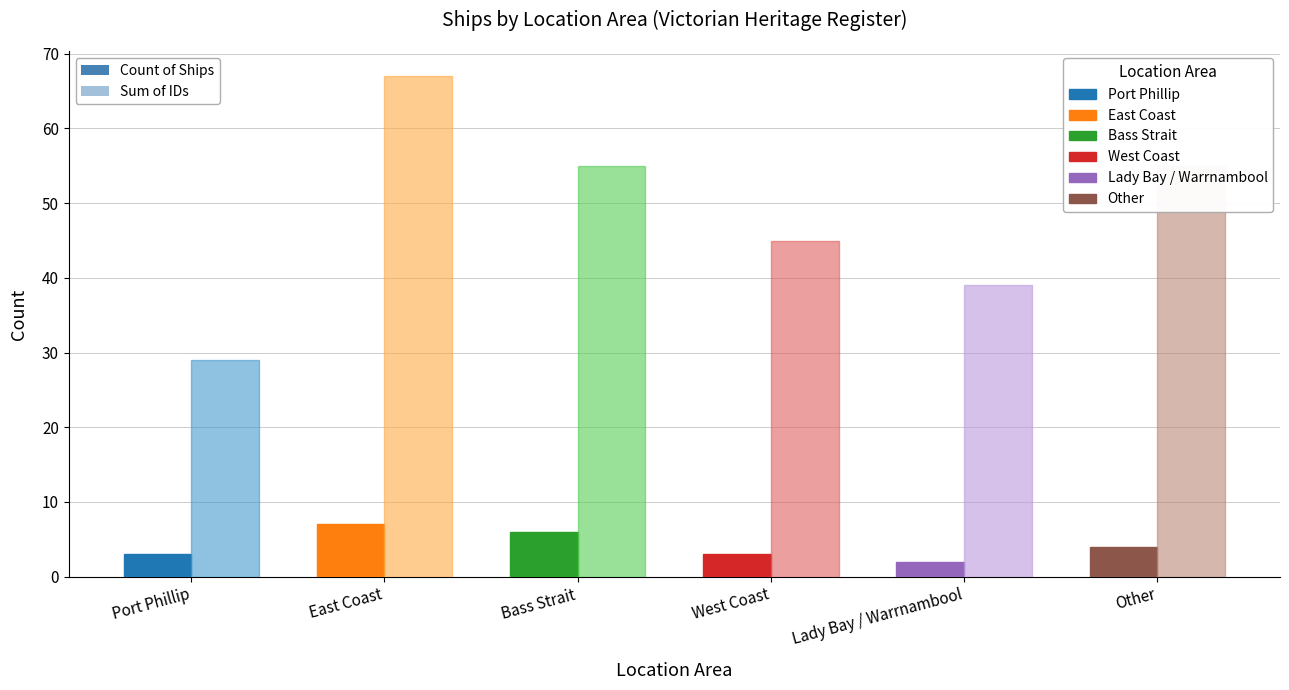

What is the total value across all series at Other?

59